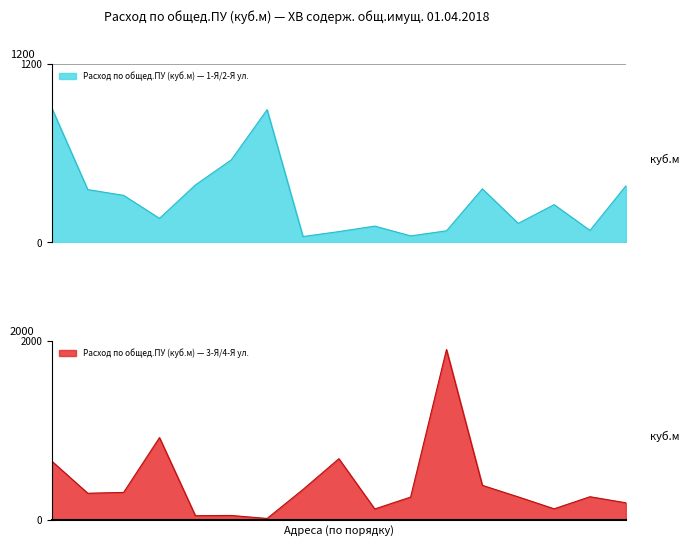

What is the minimum value for Расход по общед.ПУ (куб.м) — 1-Я/2-Я ул.?

38.8